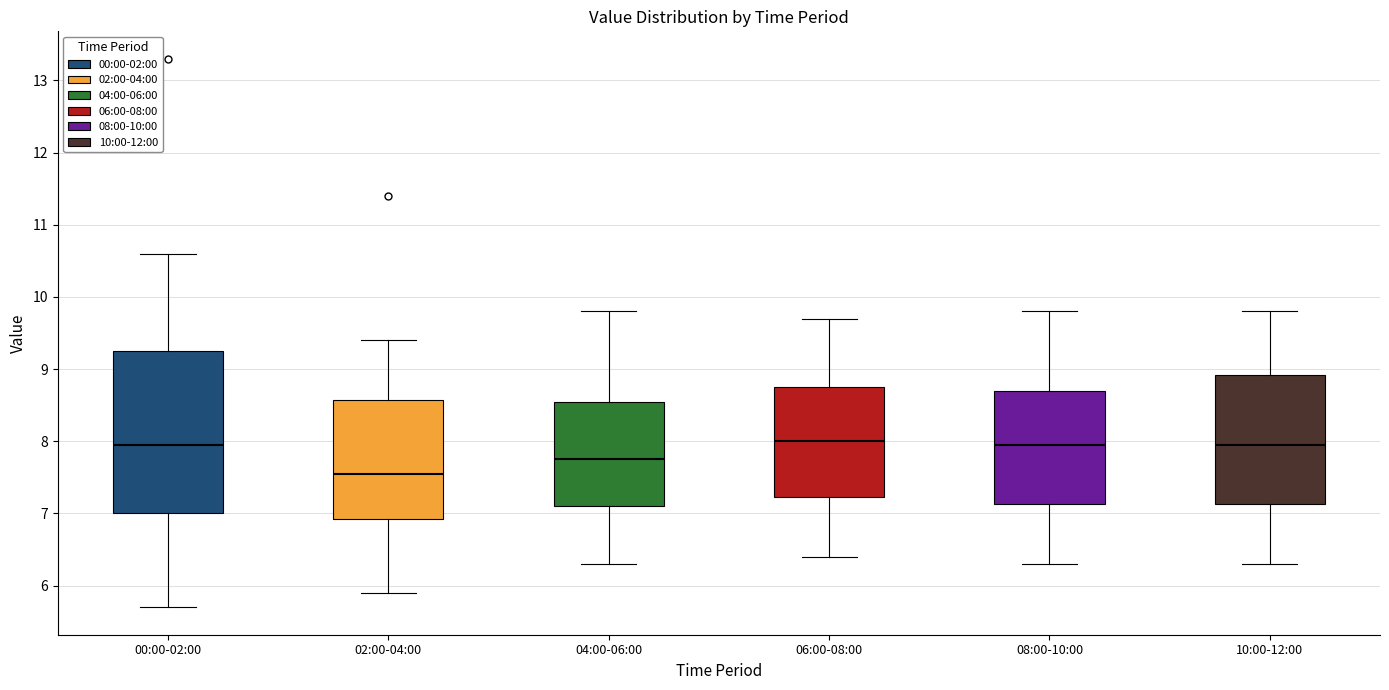

Reading left to right, transcribe this box plot: for each box, give where its median line is, the range the box spans, and where its two whiskers end, as read against the y-axis. The values are not printed on the chart, so give them approximately, as read against the axis.

00:00-02:00: median 8.0, box 7.0 to 9.3, whiskers 5.7 to 10.6
02:00-04:00: median 7.6, box 6.9 to 8.6, whiskers 5.9 to 9.4
04:00-06:00: median 7.8, box 7.1 to 8.6, whiskers 6.3 to 9.8
06:00-08:00: median 8.0, box 7.2 to 8.8, whiskers 6.4 to 9.7
08:00-10:00: median 8.0, box 7.1 to 8.7, whiskers 6.3 to 9.8
10:00-12:00: median 8.0, box 7.1 to 8.9, whiskers 6.3 to 9.8